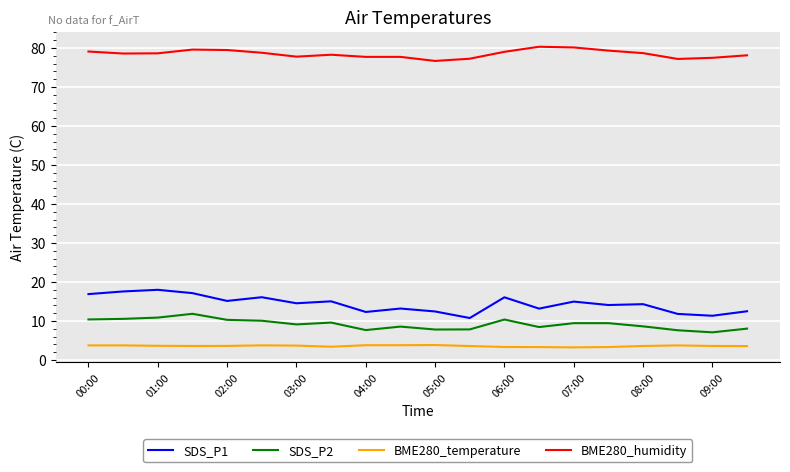

What is the lowest value of the SDS_P1 series?

10.8